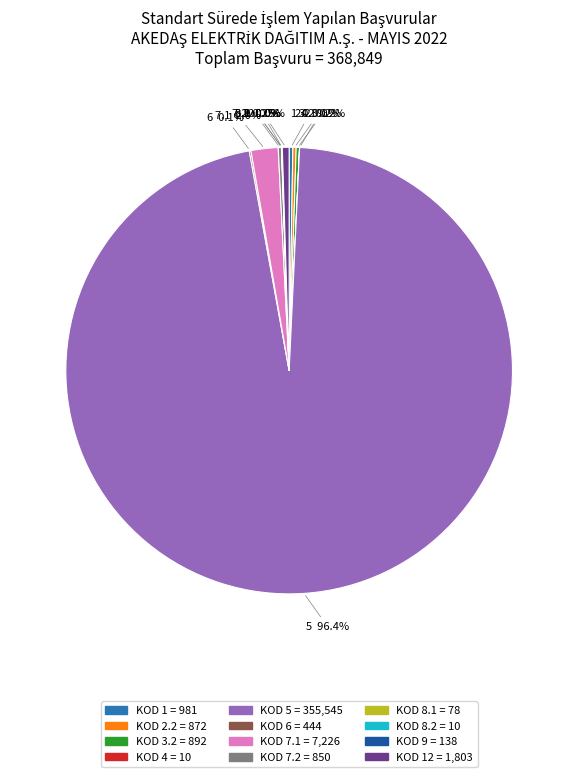

Is there a majority slice in this chart?

Yes